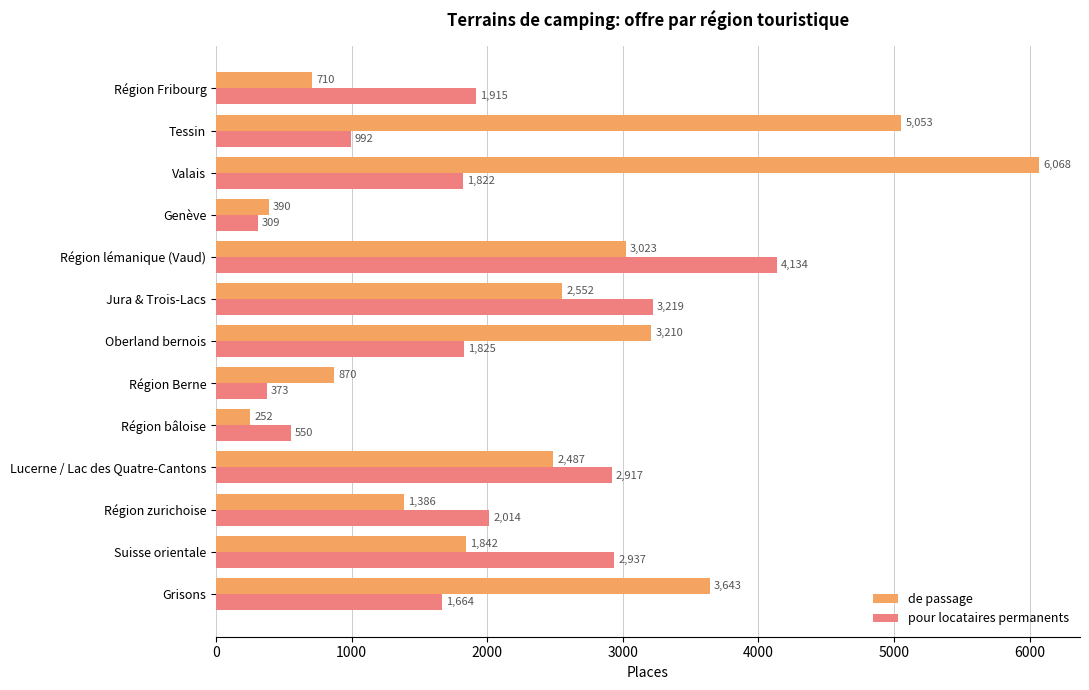

What is the difference between the highest and lowest values at Région Berne?

497.0